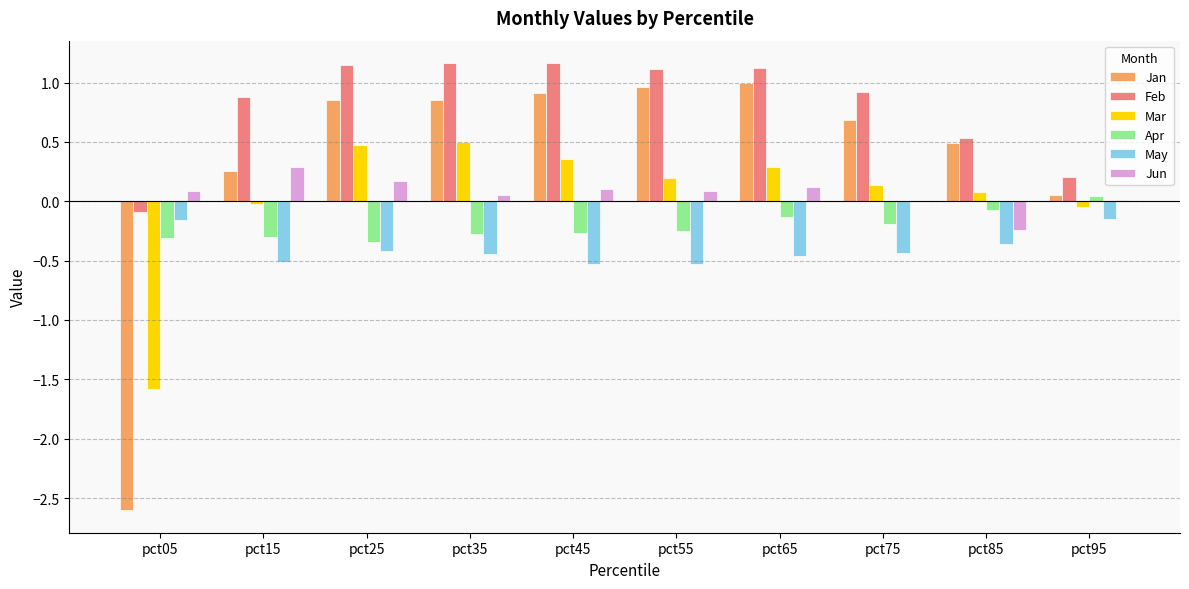

How many series are shown in this chart?

6